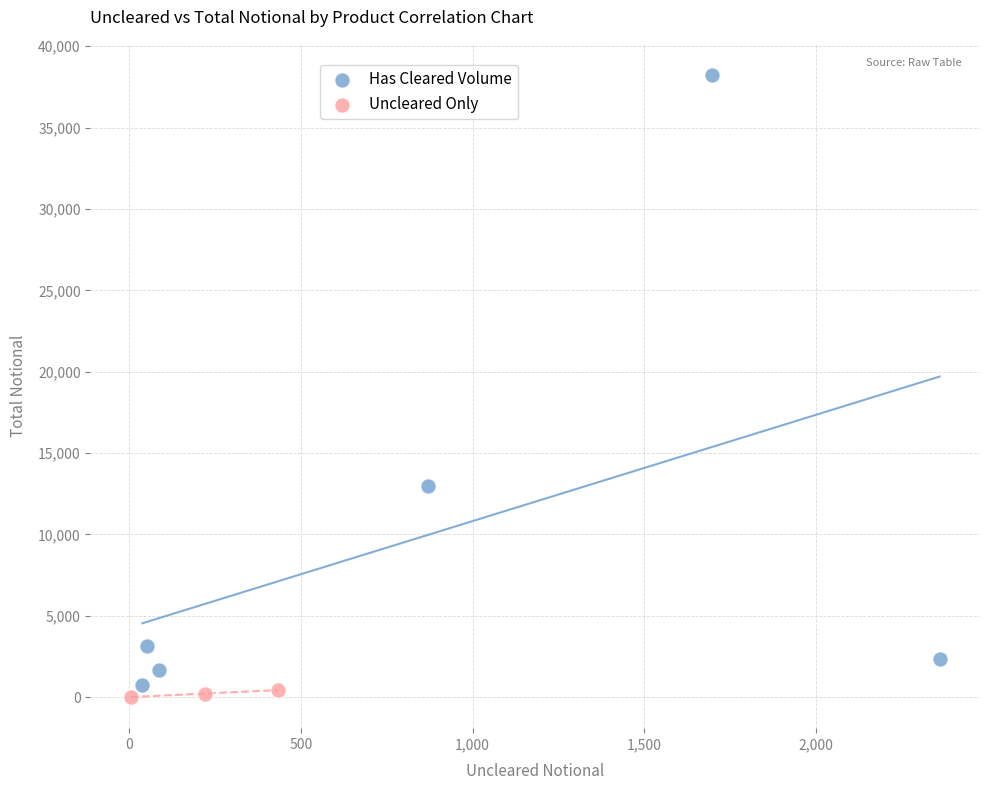

Which series has the largest Y range (max minus min)?

Has Cleared Volume